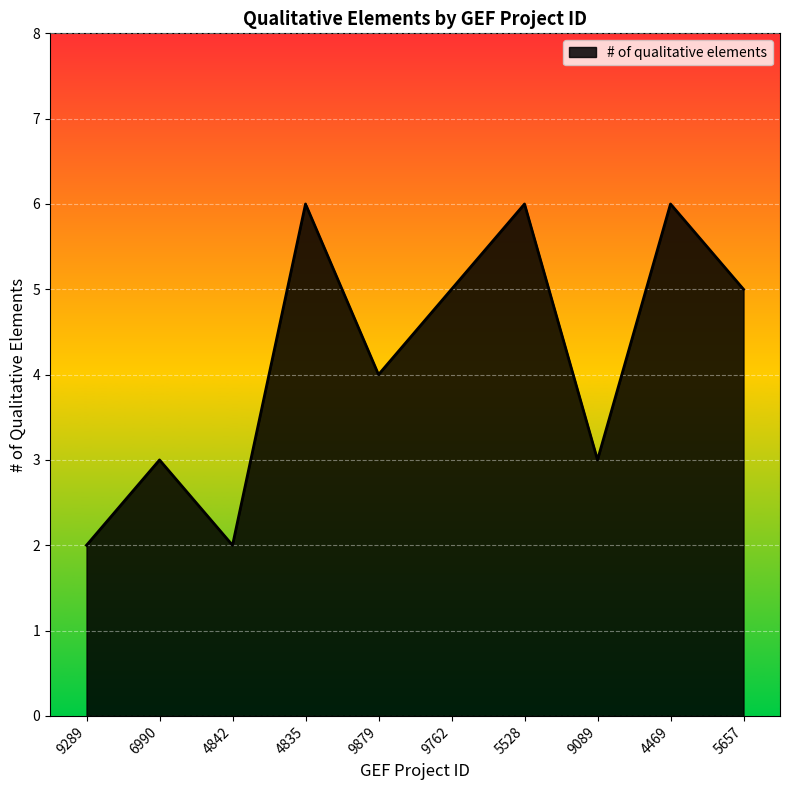

How many lines are shown in the chart?

1